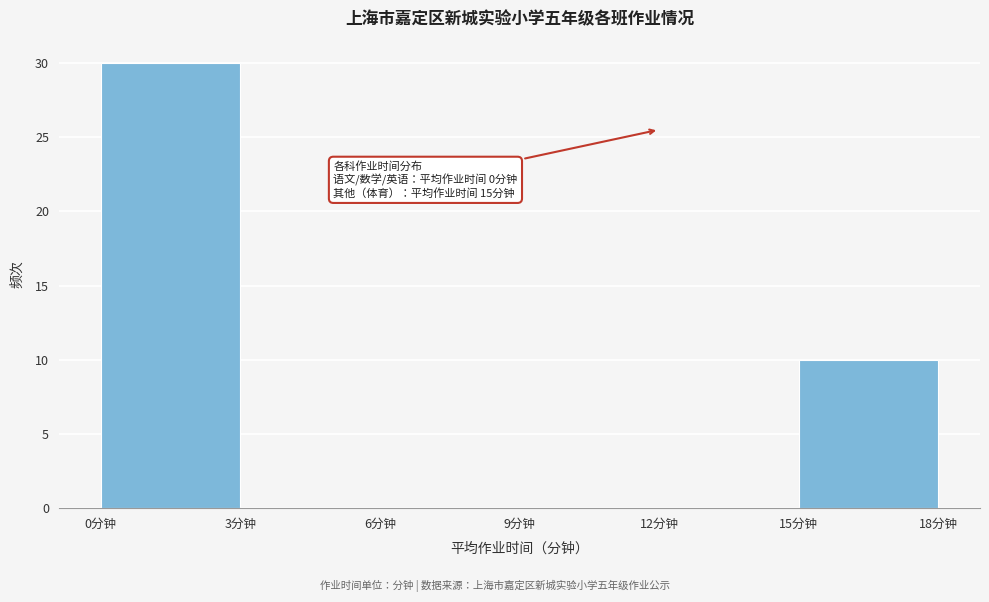

Over which range of the x-axis is the bar tallest?

0 to 3